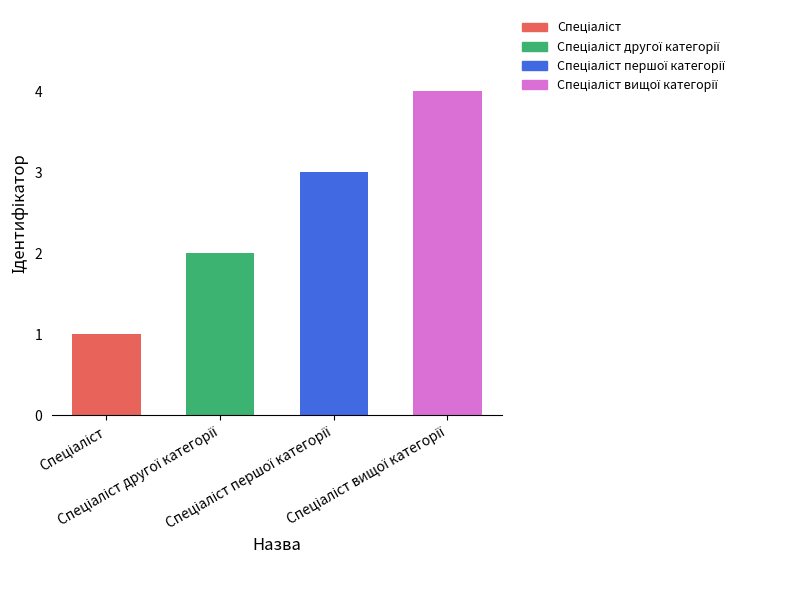

What is the greatest value displayed?

4